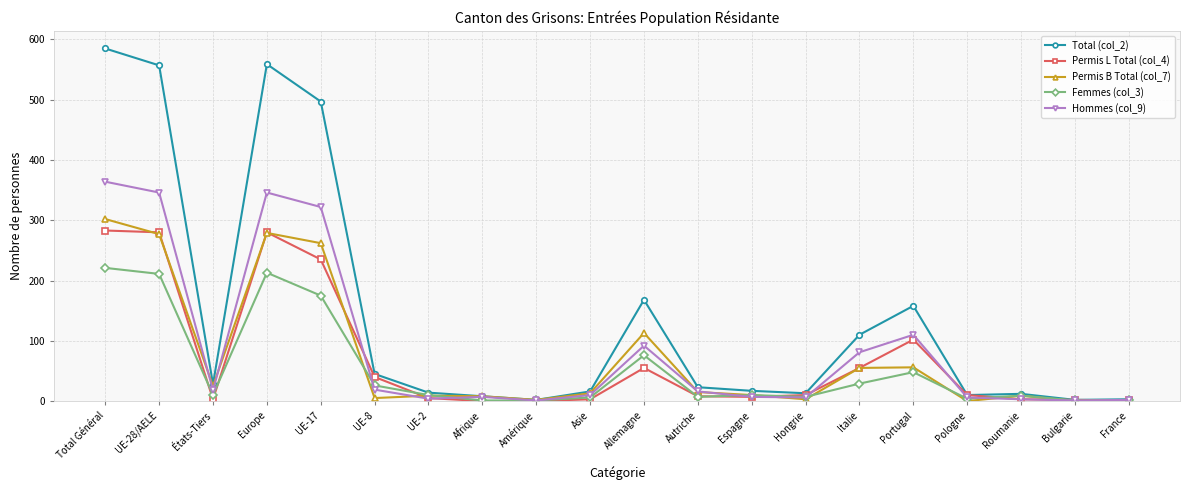

What is the difference between the Total (col_2) values at UE-17 and UE-2?

483